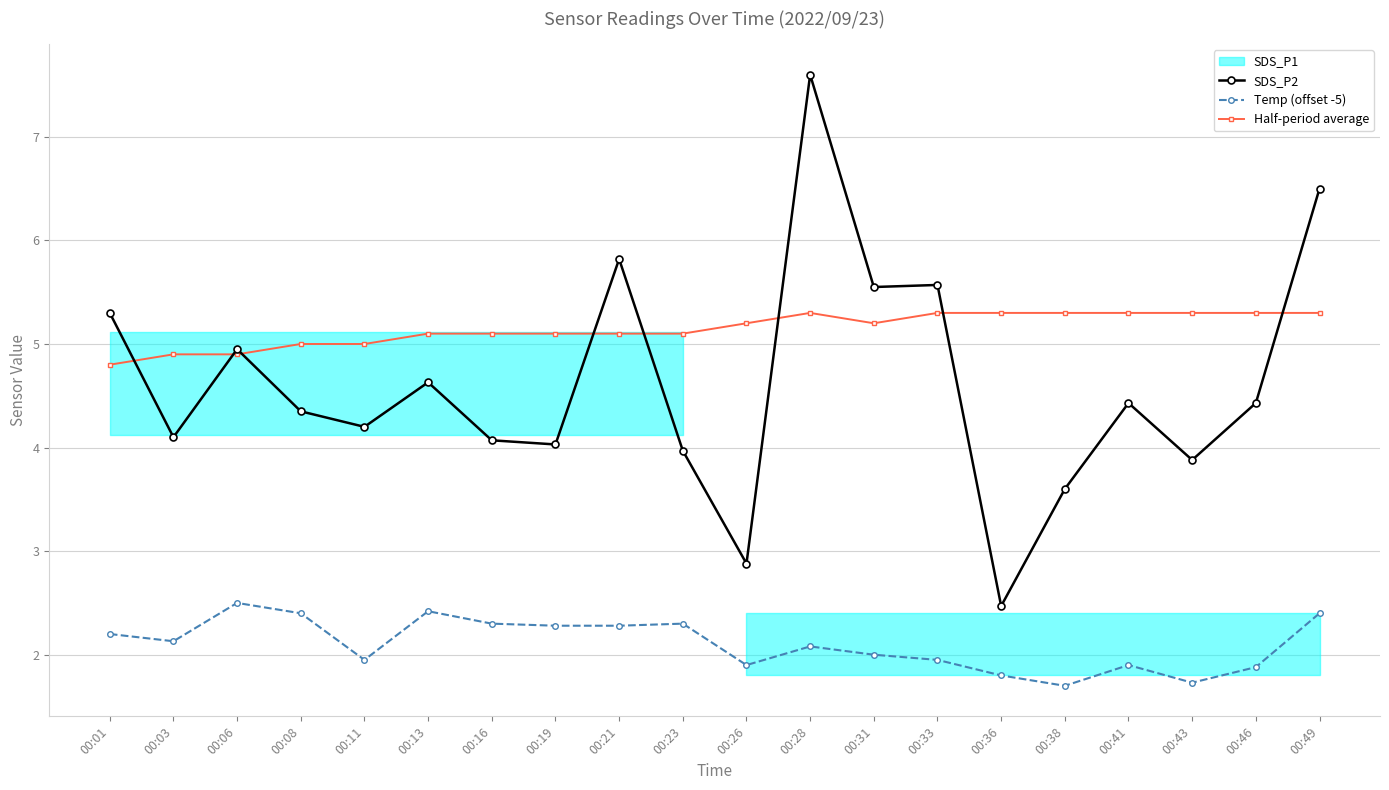

What is the value of the Temp (offset -5) point at the 5th from the left?

5.0